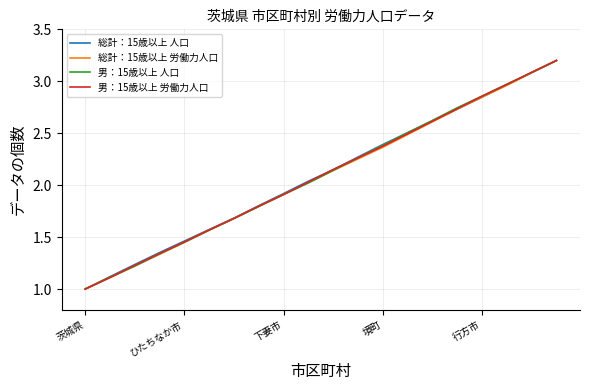

What is the smallest value displayed?

1.0